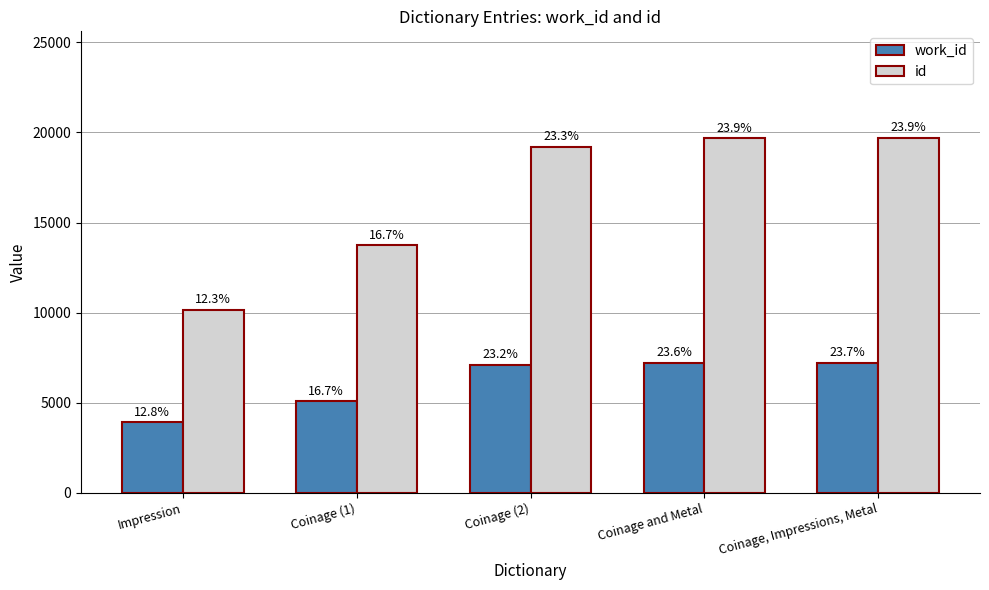

At how many categories does at least one series exceed 12730?

4